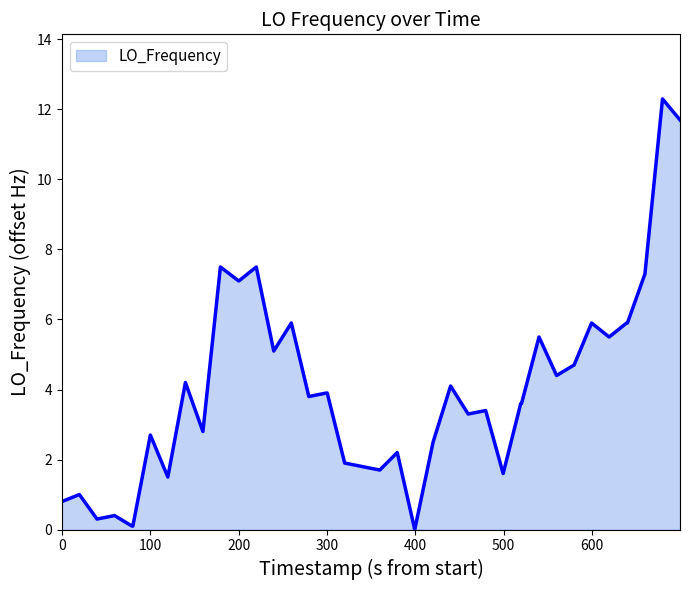

How many lines are shown in the chart?

1